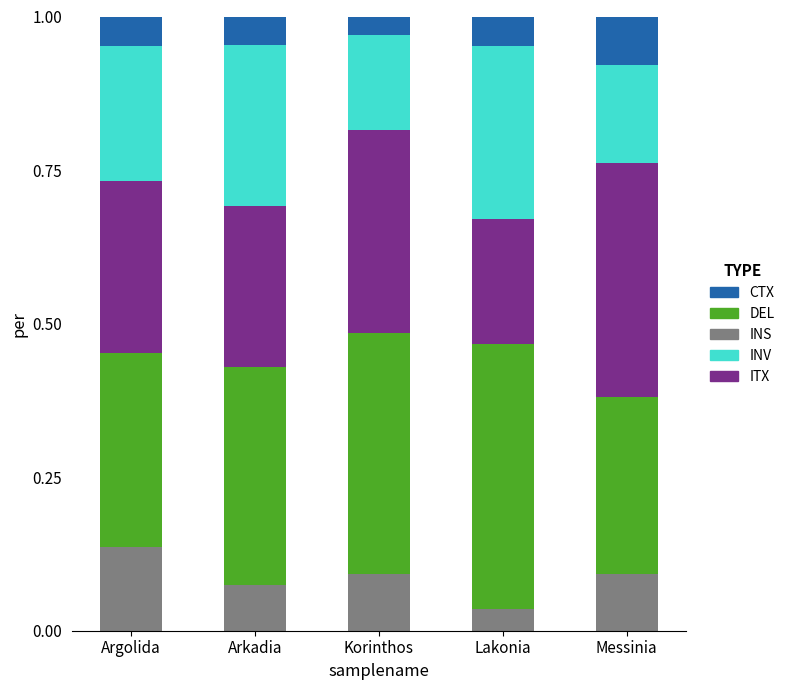

Which category has the highest value in the INS series?

Argolida